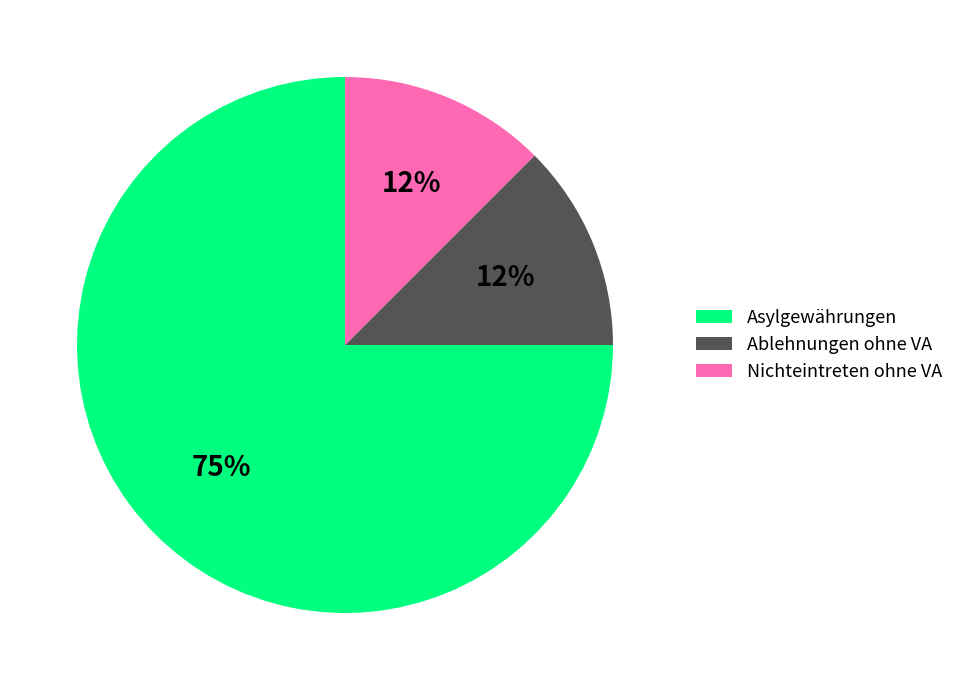

Does any single category account for the majority?

Yes